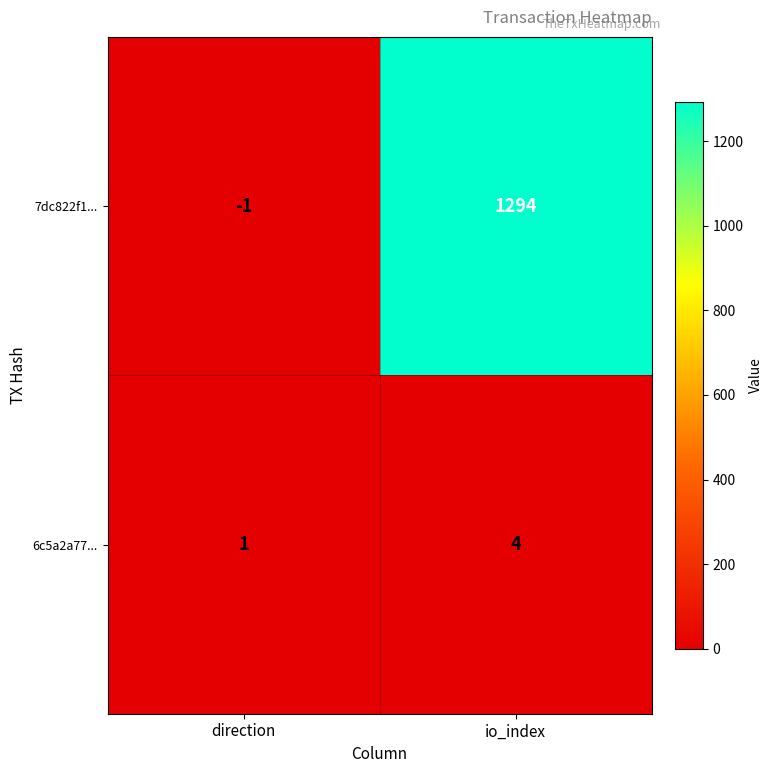

At direction, list the series in order from largest to smallest.

6c5a2a77..., 7dc822f1...